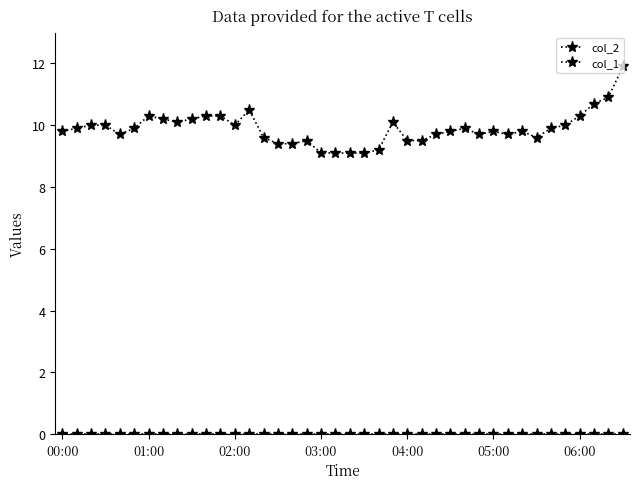

Count the number of categories in the chart.

40